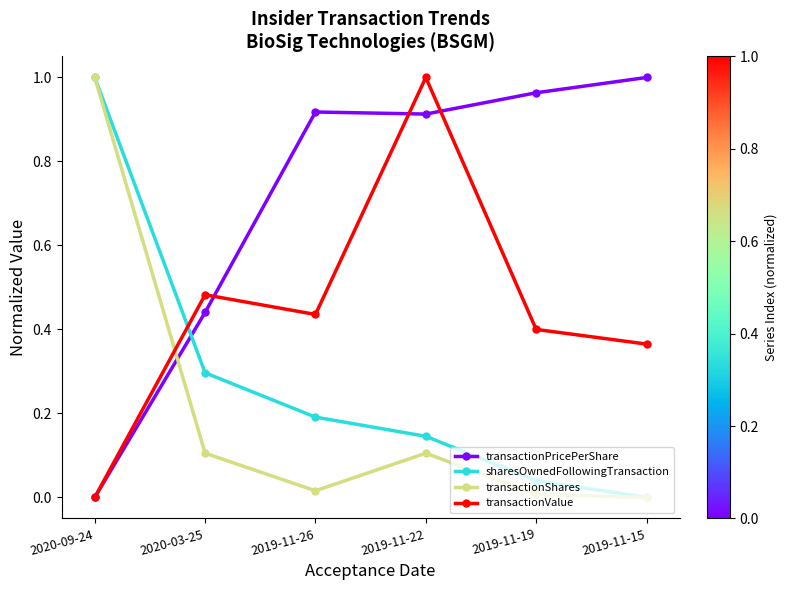

Does the chart display data point markers on the line(s)?

Yes